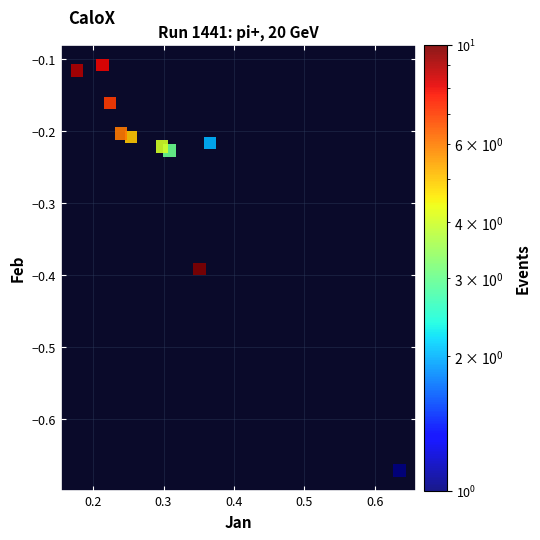

What is the average X value?

0.3